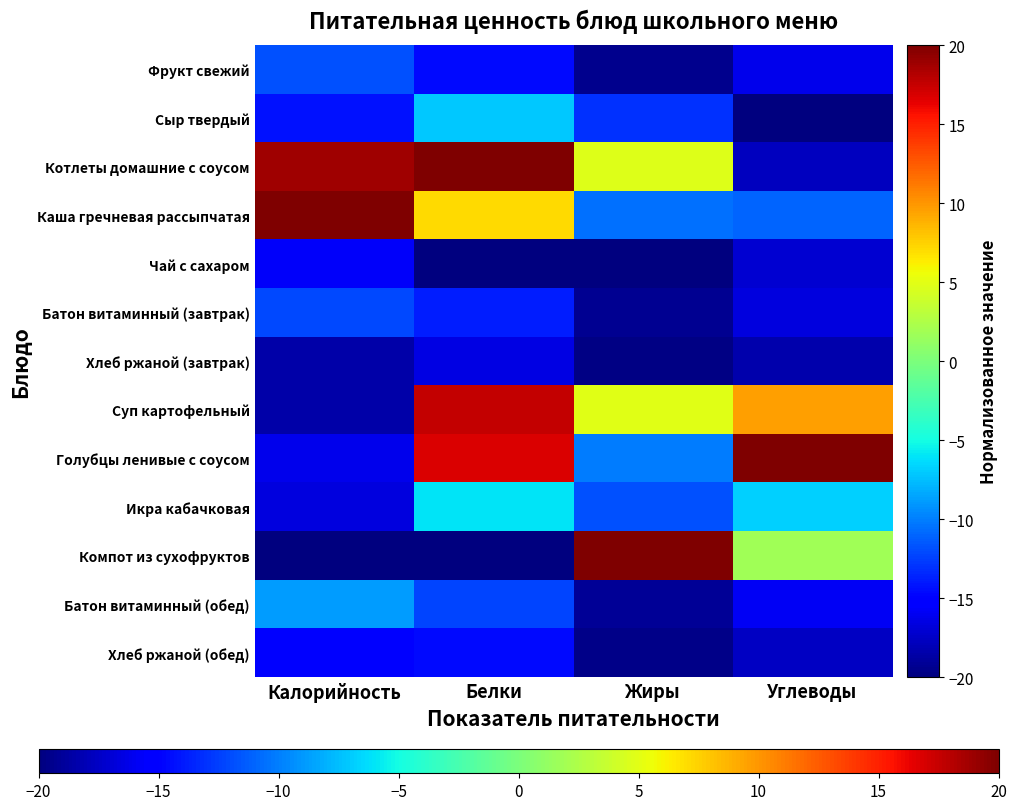

Between Углеводы and Жиры, which is larger?

Углеводы